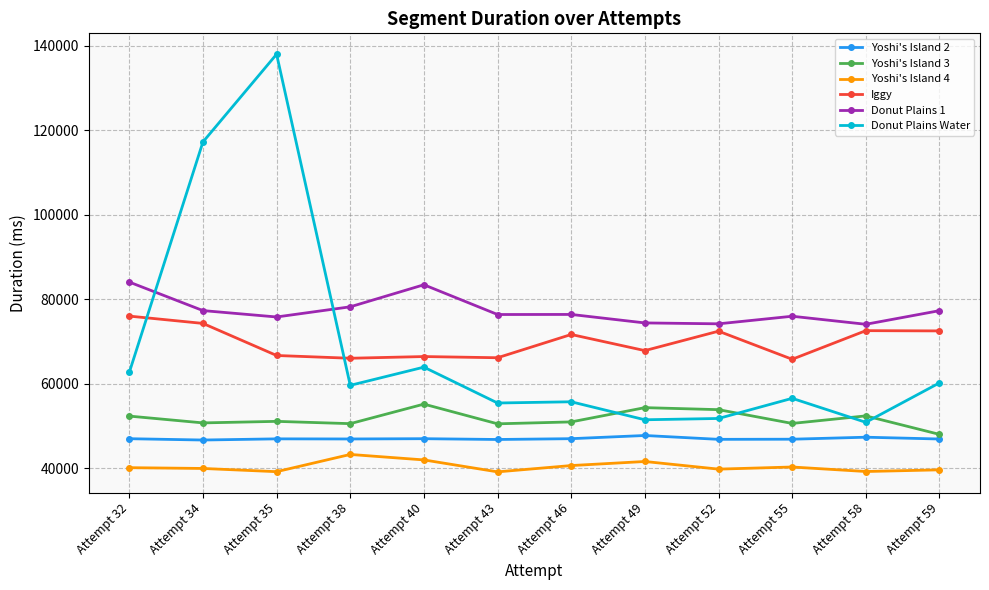

Where is Donut Plains Water nearest to the value 94452?

Attempt 34